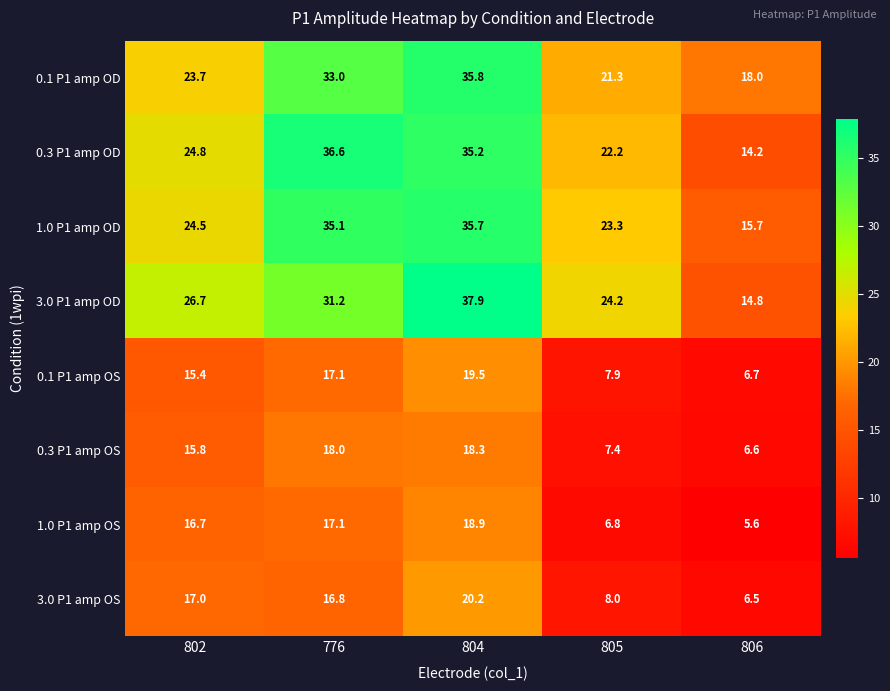

What is the difference between the maximum and minimum values in the 3.0 P1 amp OD series?

23.1